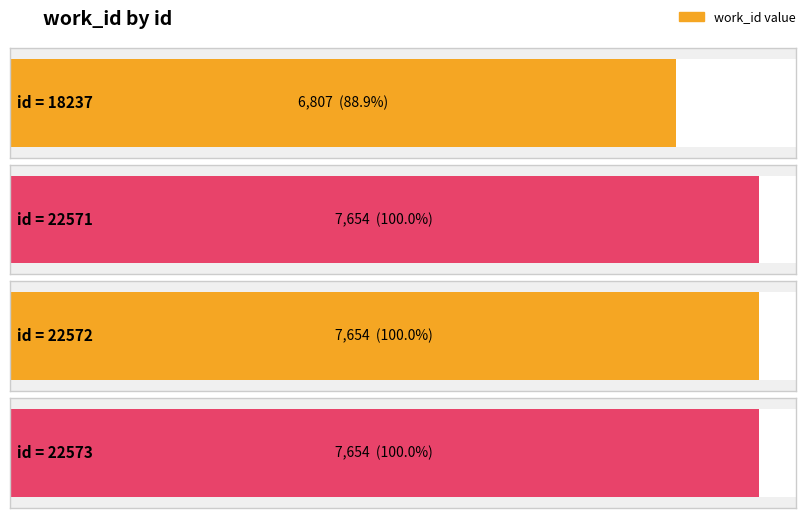

What is the difference between the maximum and minimum values?

847